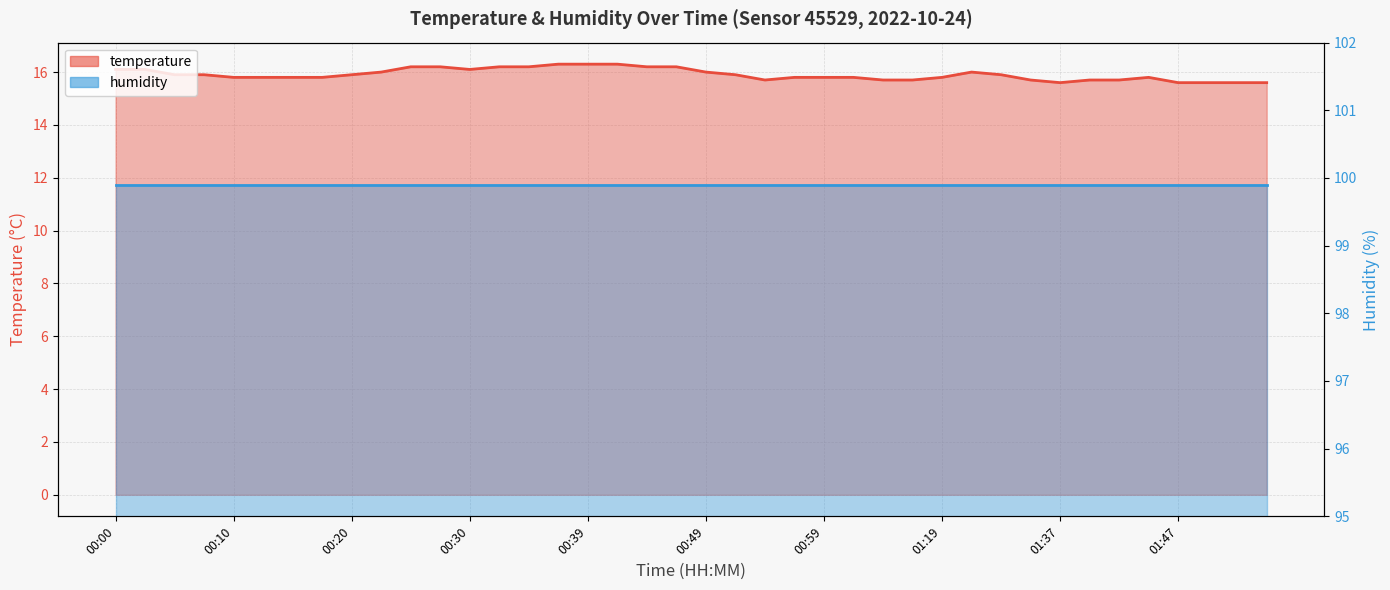

Where is the first local minimum?

00:30